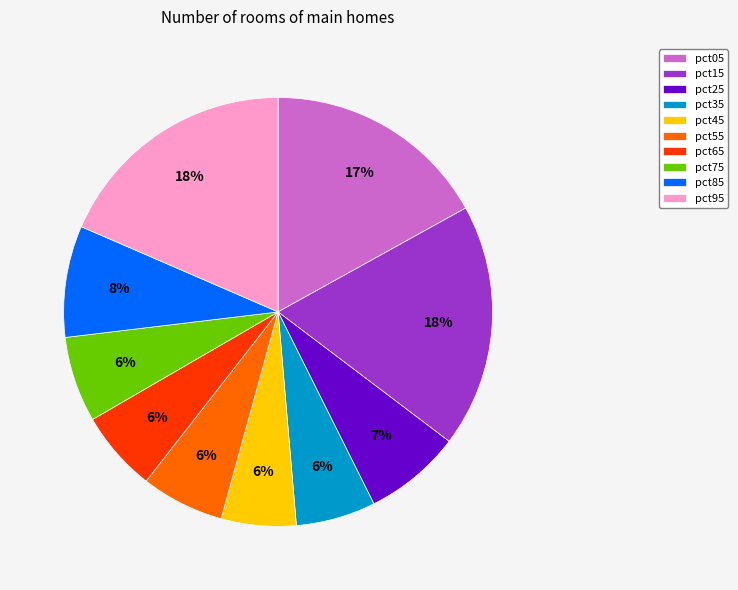

The pct25 slice represents 7% of the pie. True or false?

True